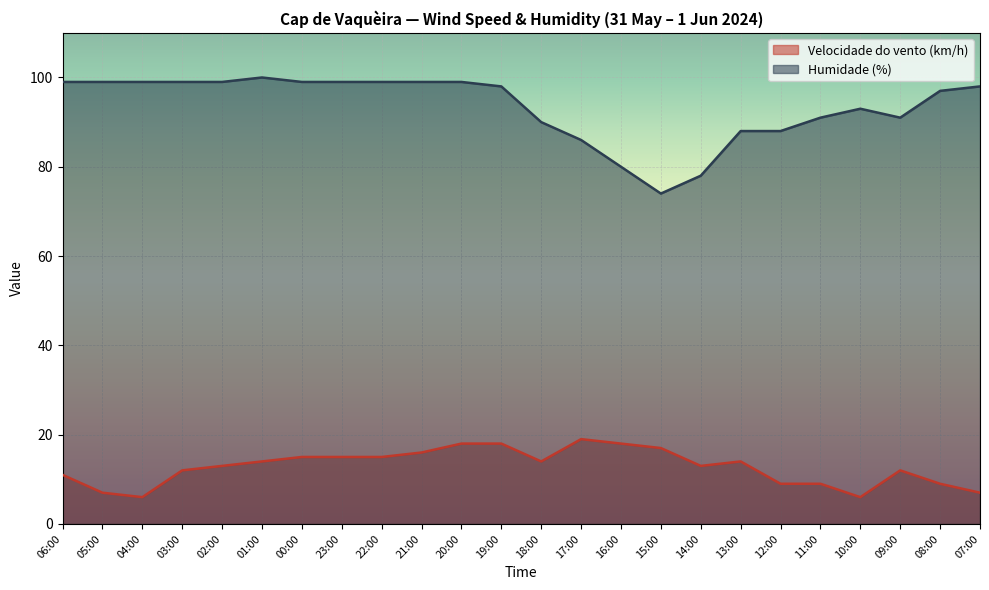

What is the highest value of the Humidade (%) series?

100